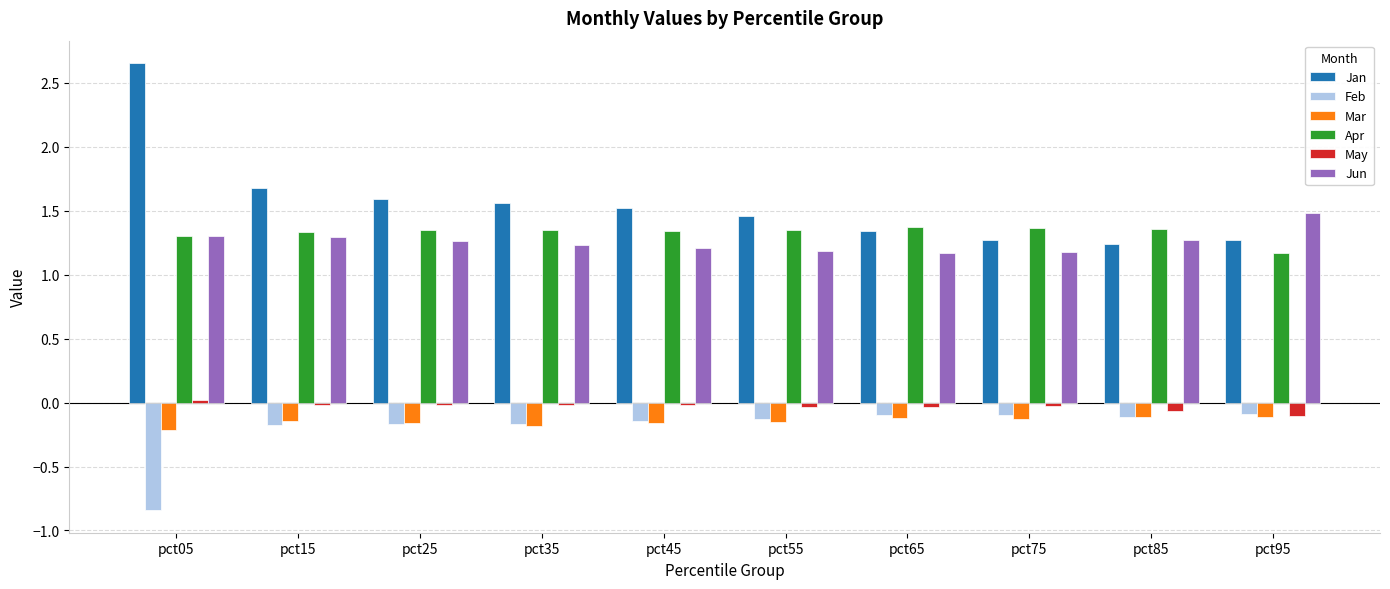

What is the sum of all Apr values?

13.3